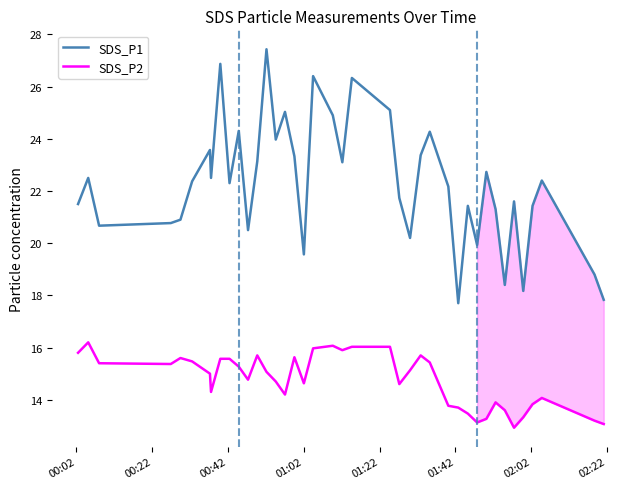

Which series has the largest range (max minus min)?

SDS_P1